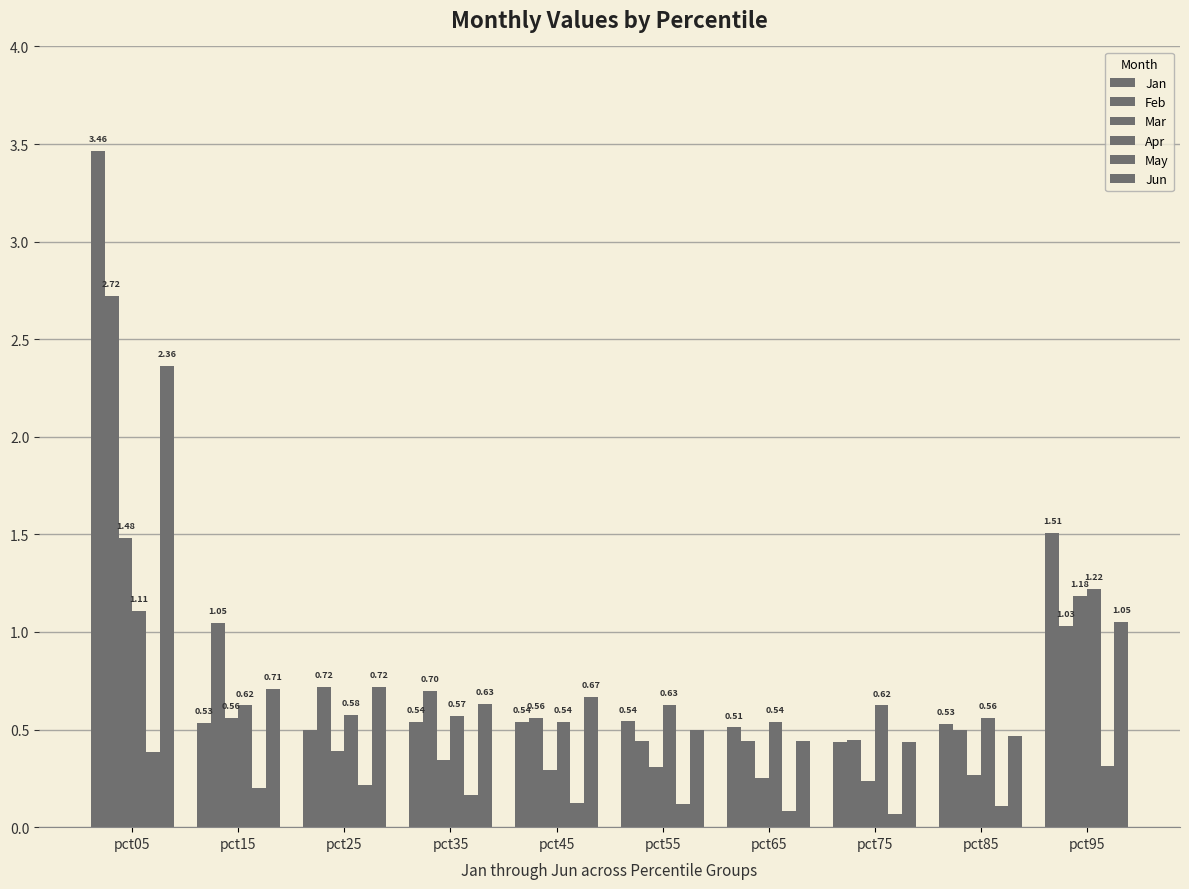

What is the difference between the maximum and minimum values in the Jun series?

1.9